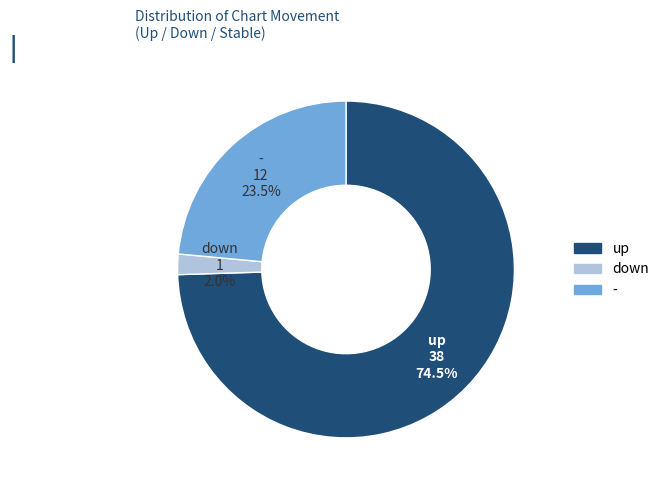

Is it true that - is 13% of the pie?

False